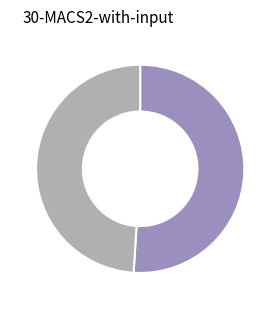

How many segments does this pie chart have?

2